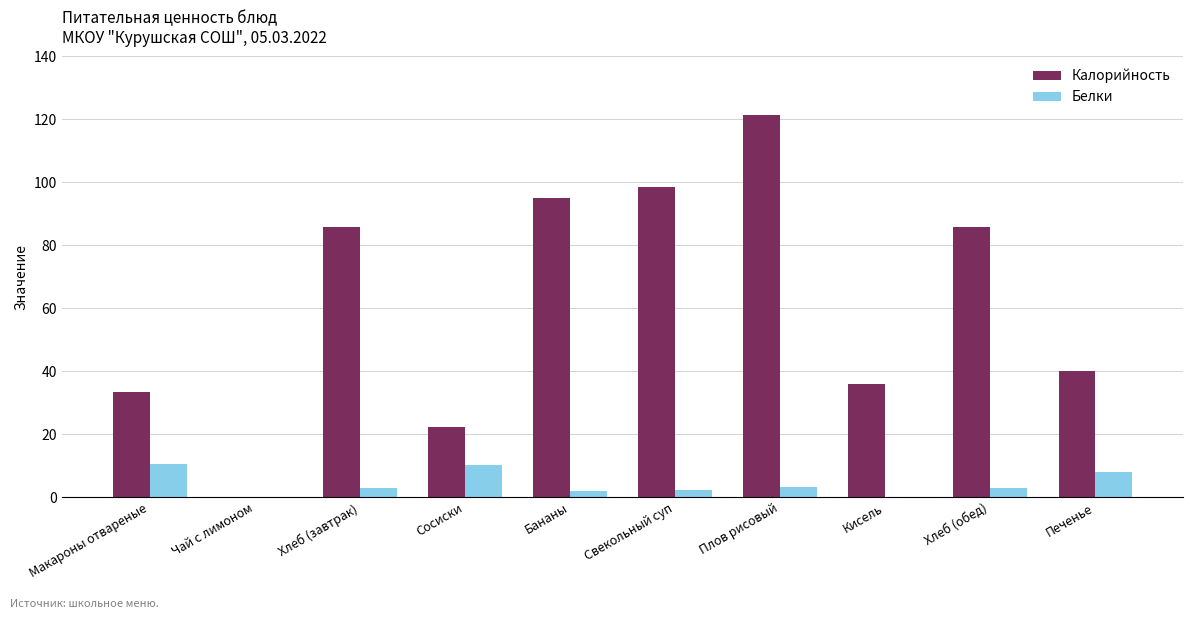

What is the maximum value for Калорийность?

121.3